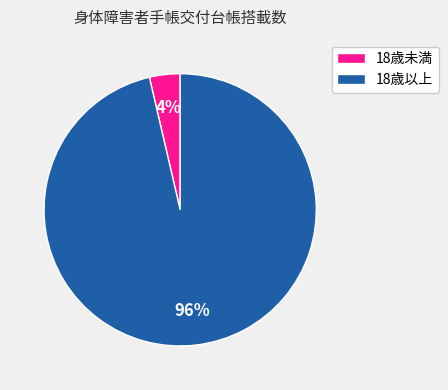

Is there any slice that represents more than half of the pie?

Yes